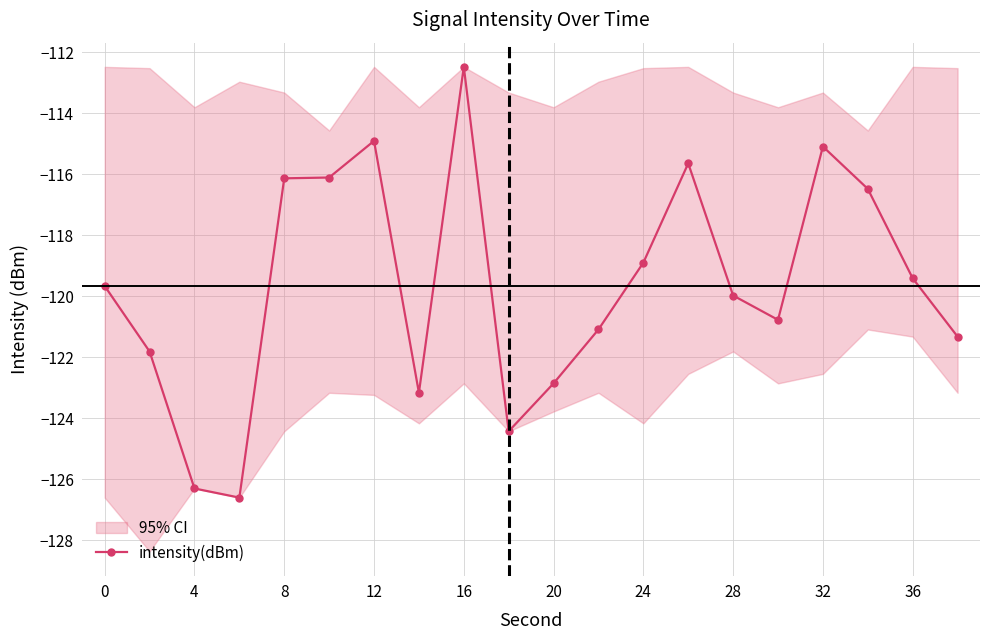

What is the maximum value shown in the chart?

-112.5